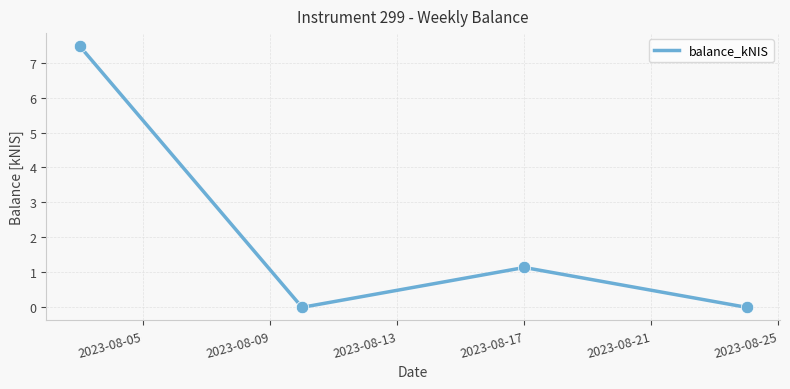

How many interior local valleys (lower than both neighbors) does the data have?

1